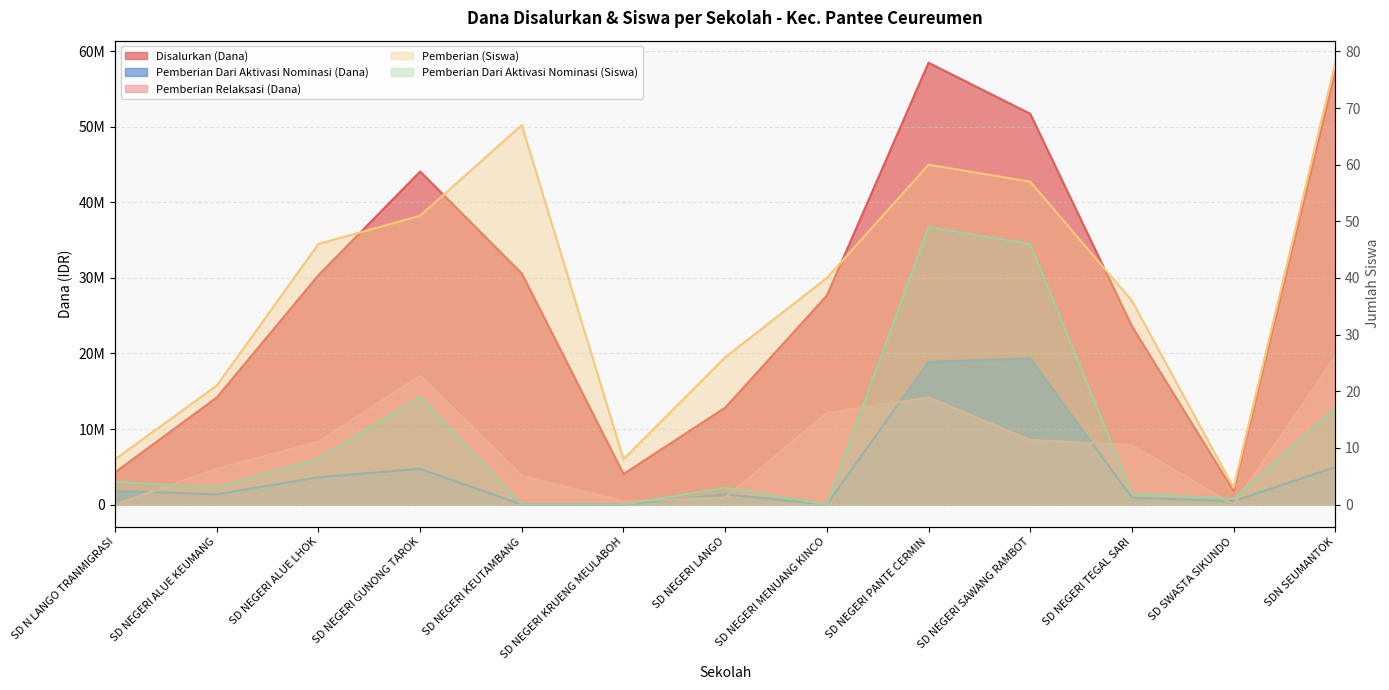

True or false: Pemberian Dari Aktivasi Nominasi (Siswa) and Disalurkan (Dana) intersect in this chart.

False